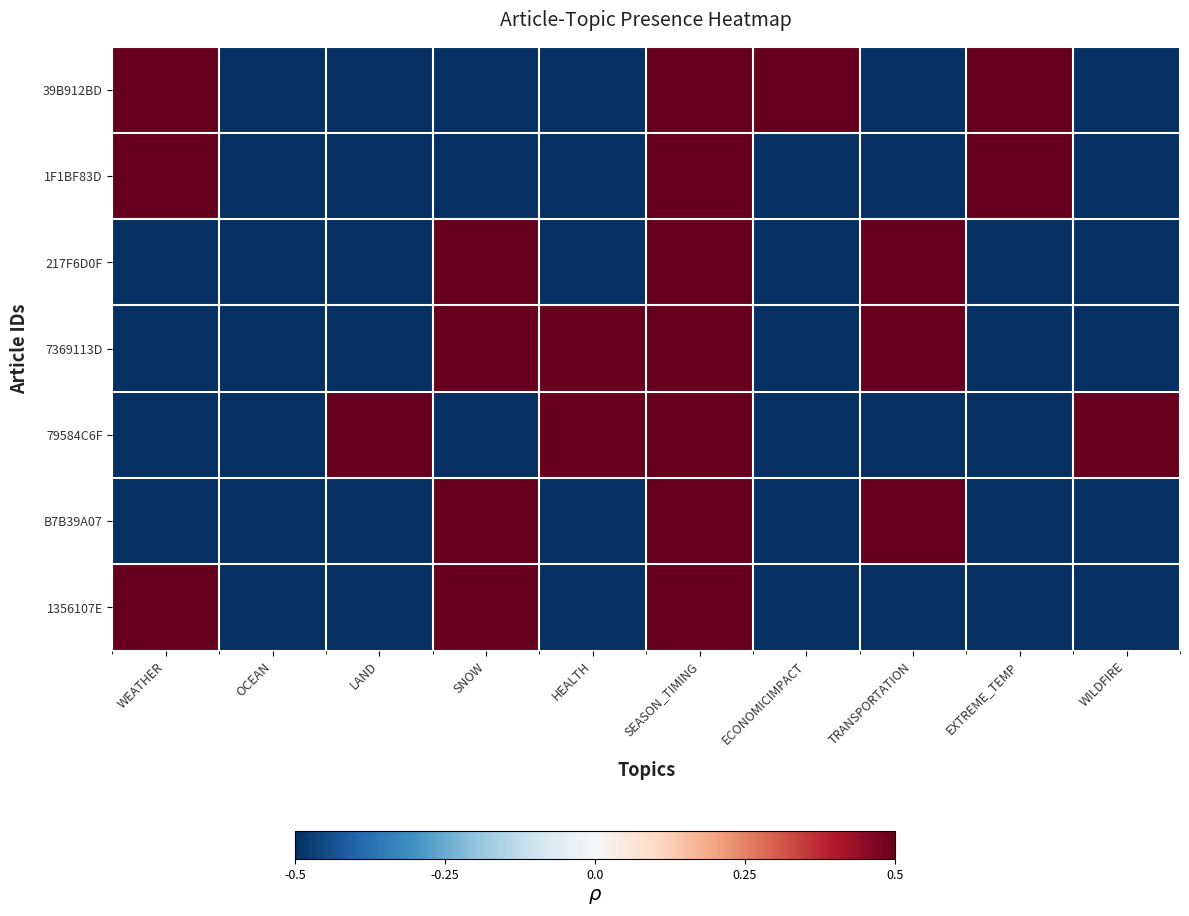

Reading left to right, list all the values displayed in this chart.

39B912BD: WEATHER=0.5	OCEAN=-0.5	LAND=-0.5	SNOW=-0.5	HEALTH=-0.5	SEASON_TIMING=0.5	ECONOMICIMPACT=0.5	TRANSPORTATION=-0.5	EXTREME_TEMP=0.5	WILDFIRE=-0.5
1F1BF83D: WEATHER=0.5	OCEAN=-0.5	LAND=-0.5	SNOW=-0.5	HEALTH=-0.5	SEASON_TIMING=0.5	ECONOMICIMPACT=-0.5	TRANSPORTATION=-0.5	EXTREME_TEMP=0.5	WILDFIRE=-0.5
217F6D0F: WEATHER=-0.5	OCEAN=-0.5	LAND=-0.5	SNOW=0.5	HEALTH=-0.5	SEASON_TIMING=0.5	ECONOMICIMPACT=-0.5	TRANSPORTATION=0.5	EXTREME_TEMP=-0.5	WILDFIRE=-0.5
7369113D: WEATHER=-0.5	OCEAN=-0.5	LAND=-0.5	SNOW=0.5	HEALTH=0.5	SEASON_TIMING=0.5	ECONOMICIMPACT=-0.5	TRANSPORTATION=0.5	EXTREME_TEMP=-0.5	WILDFIRE=-0.5
79584C6F: WEATHER=-0.5	OCEAN=-0.5	LAND=0.5	SNOW=-0.5	HEALTH=0.5	SEASON_TIMING=0.5	ECONOMICIMPACT=-0.5	TRANSPORTATION=-0.5	EXTREME_TEMP=-0.5	WILDFIRE=0.5
B7B39A07: WEATHER=-0.5	OCEAN=-0.5	LAND=-0.5	SNOW=0.5	HEALTH=-0.5	SEASON_TIMING=0.5	ECONOMICIMPACT=-0.5	TRANSPORTATION=0.5	EXTREME_TEMP=-0.5	WILDFIRE=-0.5
1356107E: WEATHER=0.5	OCEAN=-0.5	LAND=-0.5	SNOW=0.5	HEALTH=-0.5	SEASON_TIMING=0.5	ECONOMICIMPACT=-0.5	TRANSPORTATION=-0.5	EXTREME_TEMP=-0.5	WILDFIRE=-0.5